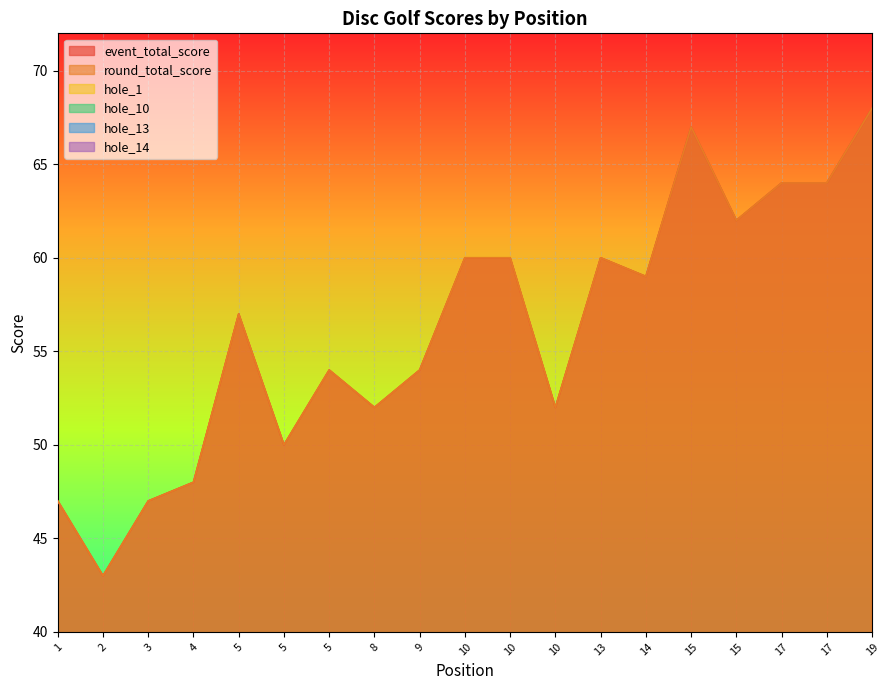

What is the value of the hole_14 point at the 3rd from the left?

3